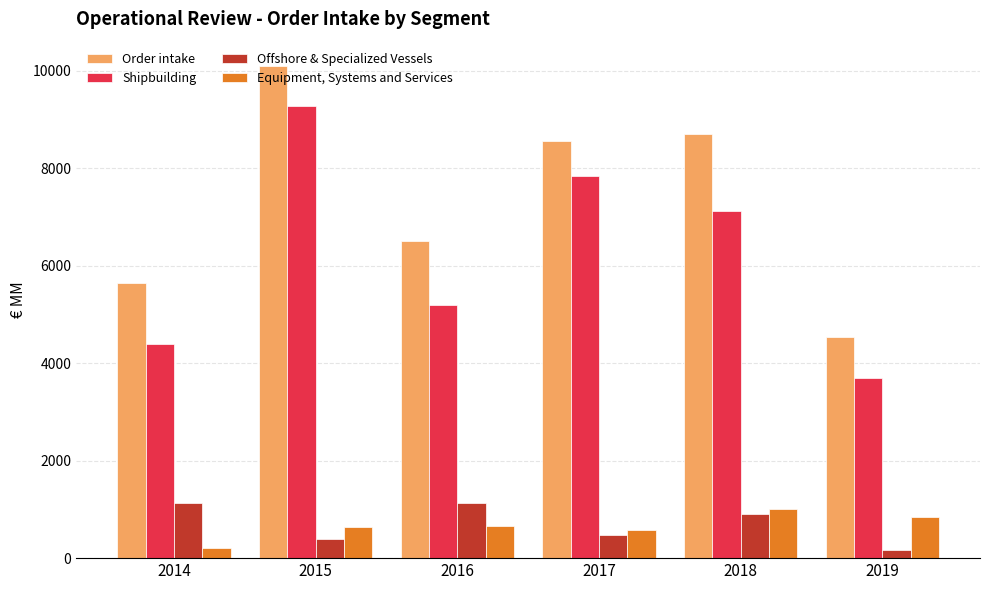

What is the spread (max minus min) of values at 2018?

7779